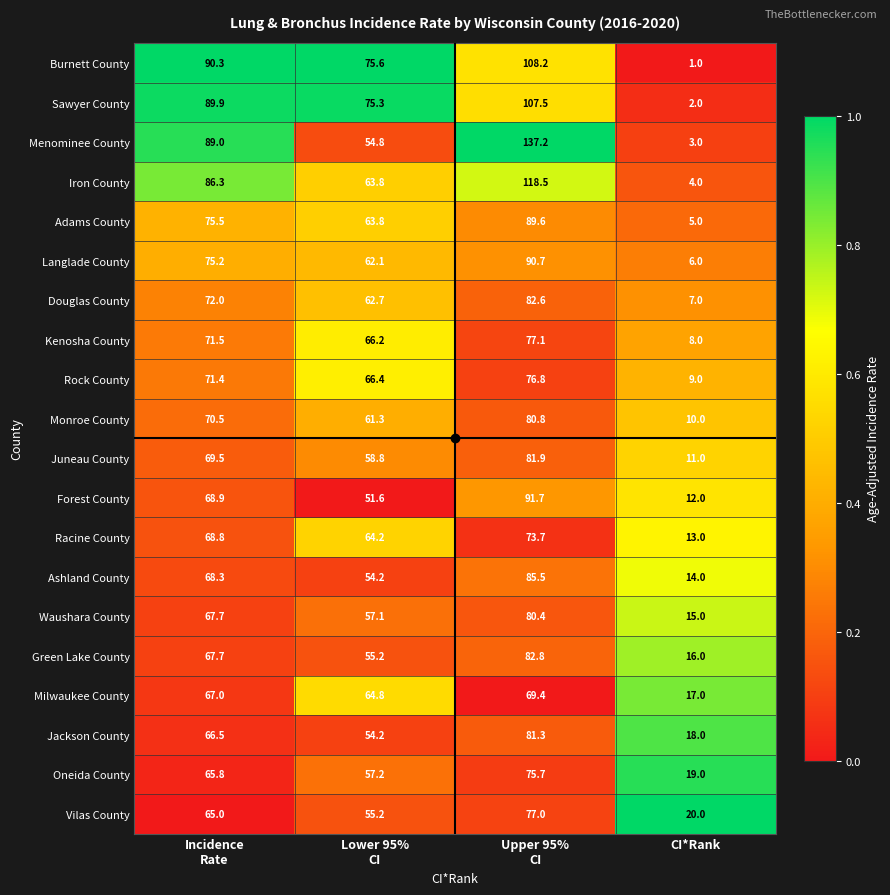

Which series has the widest spread of values?

Menominee County